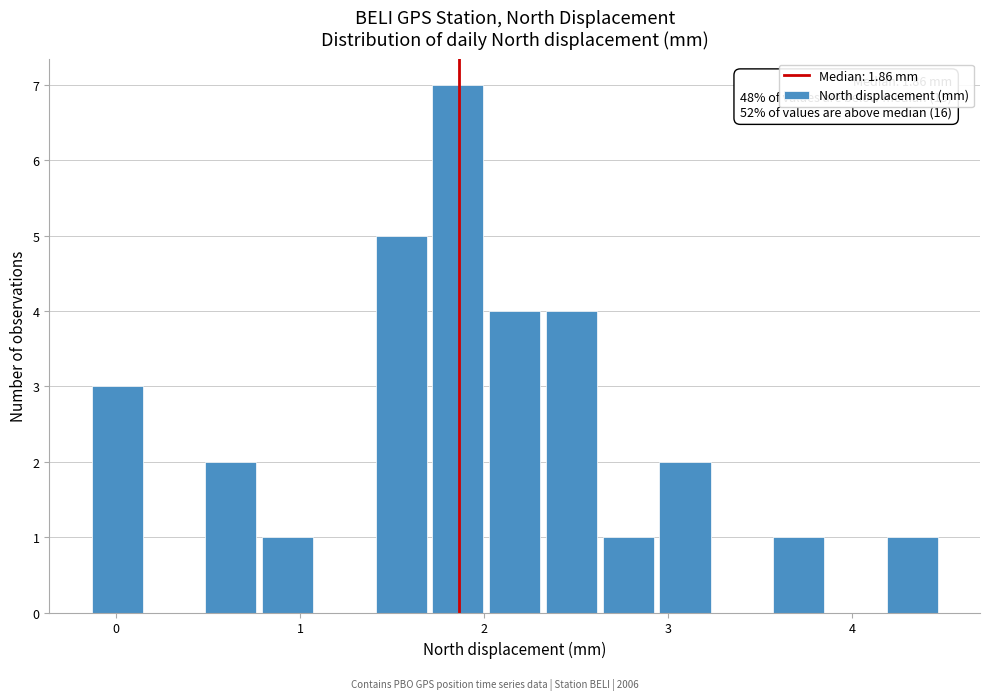

Around what value on the x-axis is the tallest bar? Give the approximate position of its centre, as read against the axis.

1.9